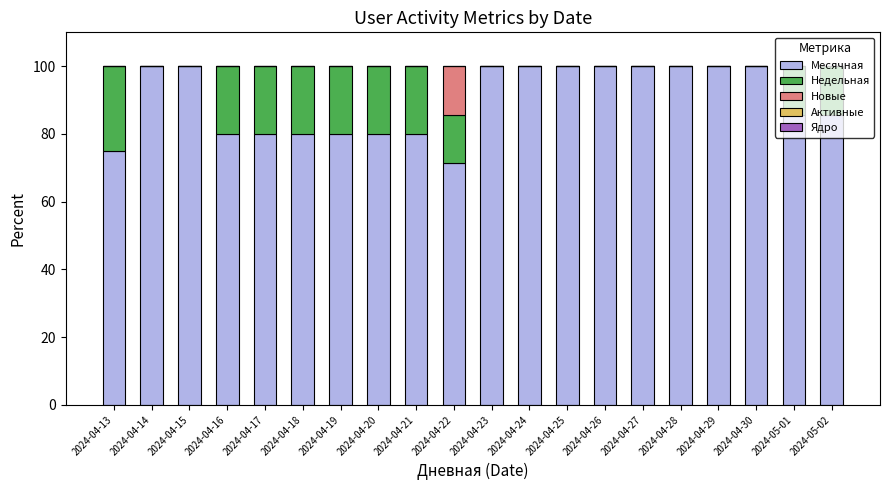

Is it true that Месячная equals 35.5 at 2024-04-21?

False